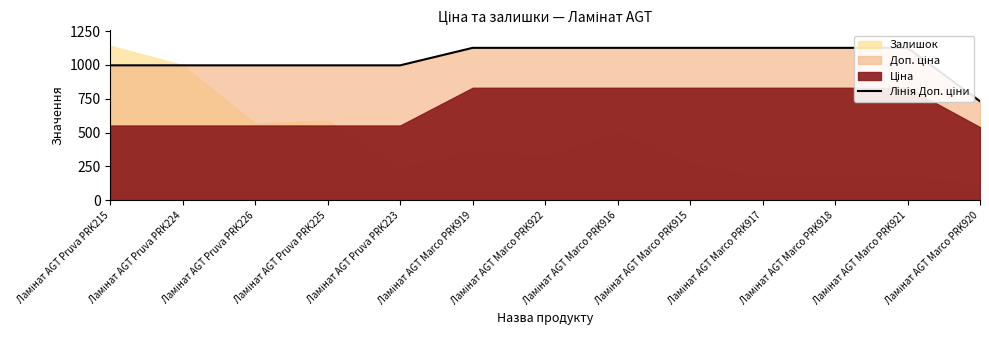

What is the average value?

1046.7